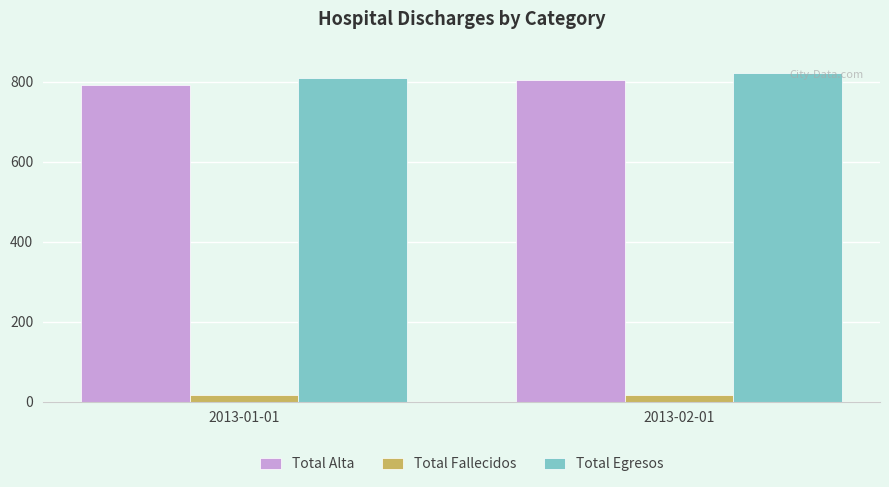

Which label corresponds to the largest value in the chart?

2013-02-01